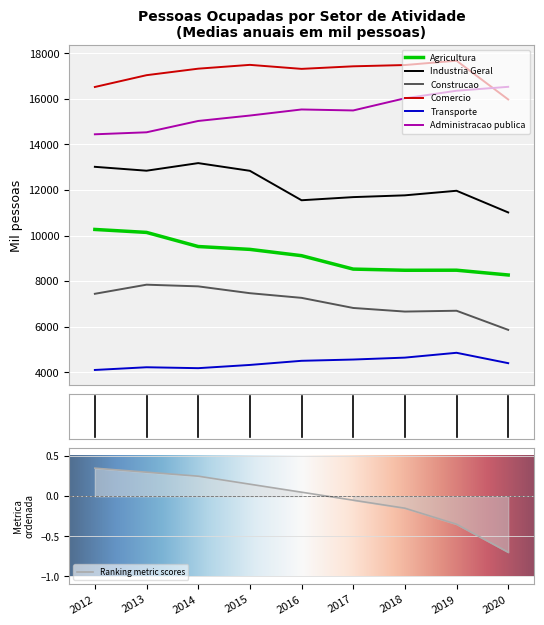

What value does the Administracao publica series have at 2020?

16532.0